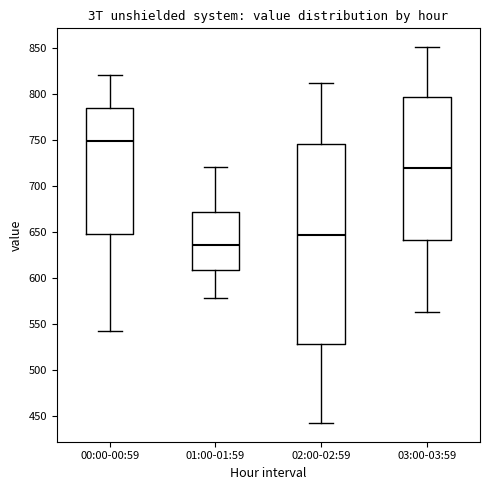

Reading left to right, read every box against the y-axis: the position of its median line, the range the box covers, and the ends of its whiskers. The values are not printed on the chart, so give them approximately, as read against the axis.

00:00-00:59: median 750, box 645 to 785, whiskers 540 to 820
01:00-01:59: median 635, box 610 to 670, whiskers 580 to 720
02:00-02:59: median 645, box 530 to 745, whiskers 440 to 810
03:00-03:59: median 720, box 640 to 795, whiskers 565 to 850